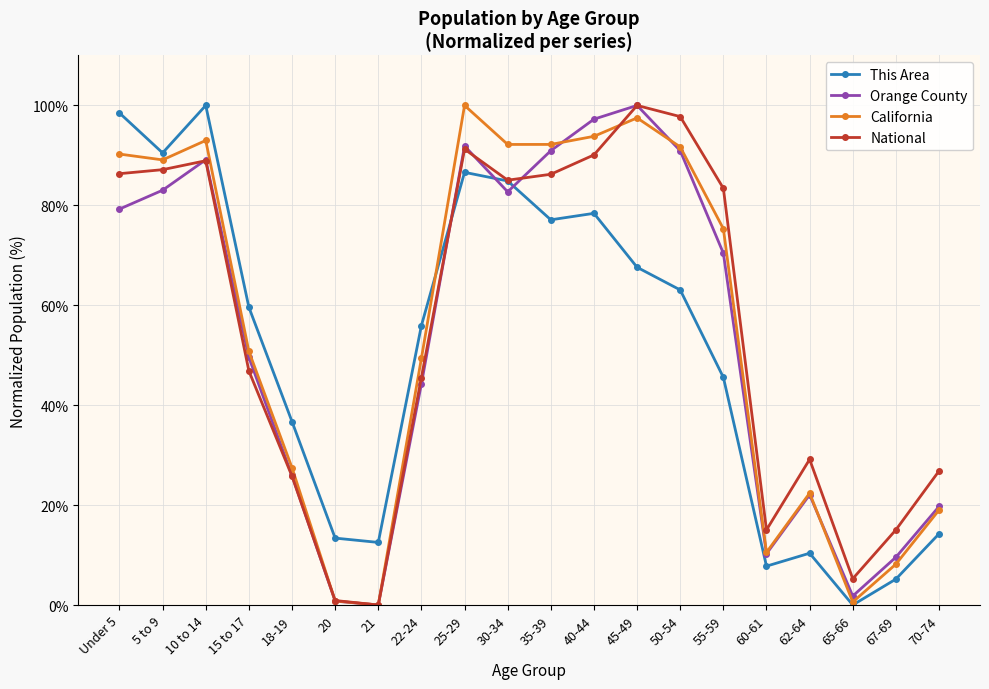

Where is the first local minimum for California?

5 to 9